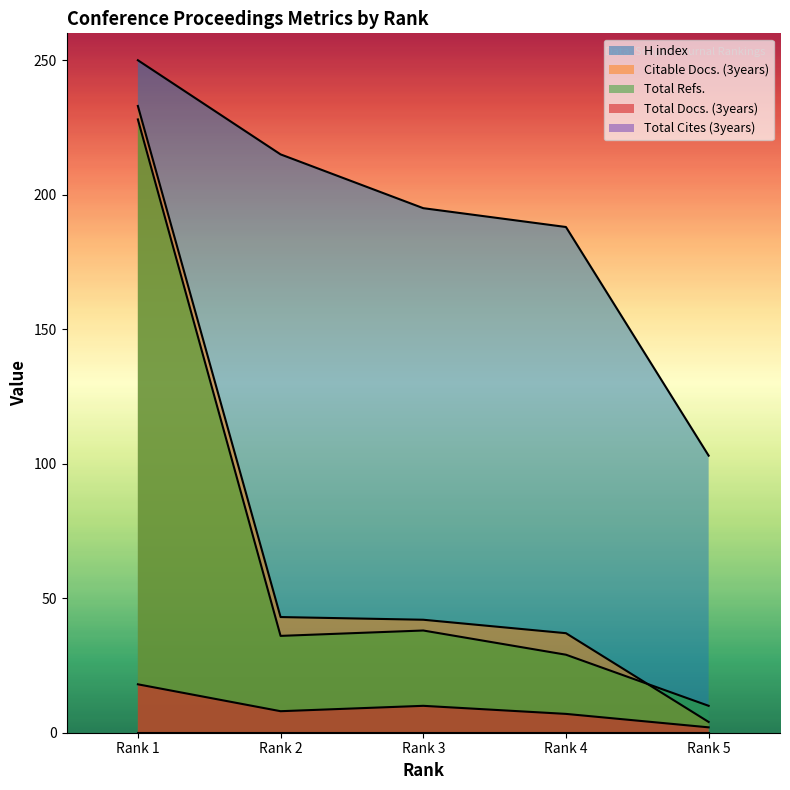

What is the difference between the Citable Docs. (3years) values at Rank 2 and Rank 1?

190